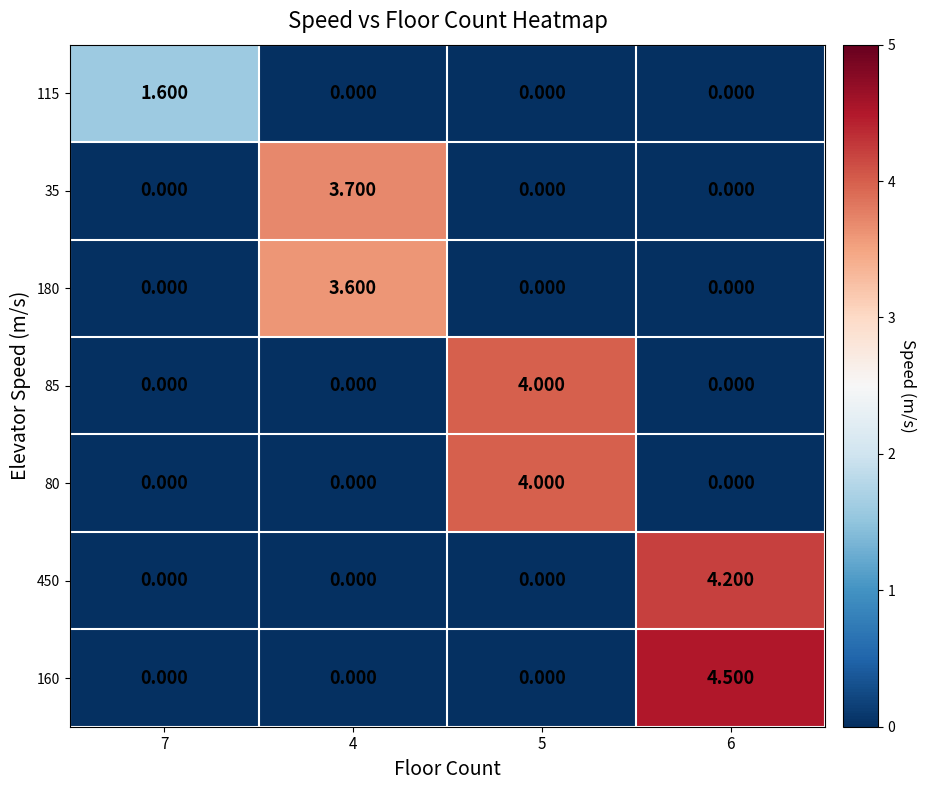

Reading left to right, transcribe all the data shown in this chart.

115: 7=1.6	4=0.0	5=0.0	6=0.0
35: 7=0.0	4=3.7	5=0.0	6=0.0
180: 7=0.0	4=3.6	5=0.0	6=0.0
85: 7=0.0	4=0.0	5=4.0	6=0.0
80: 7=0.0	4=0.0	5=4.0	6=0.0
450: 7=0.0	4=0.0	5=0.0	6=4.2
160: 7=0.0	4=0.0	5=0.0	6=4.5